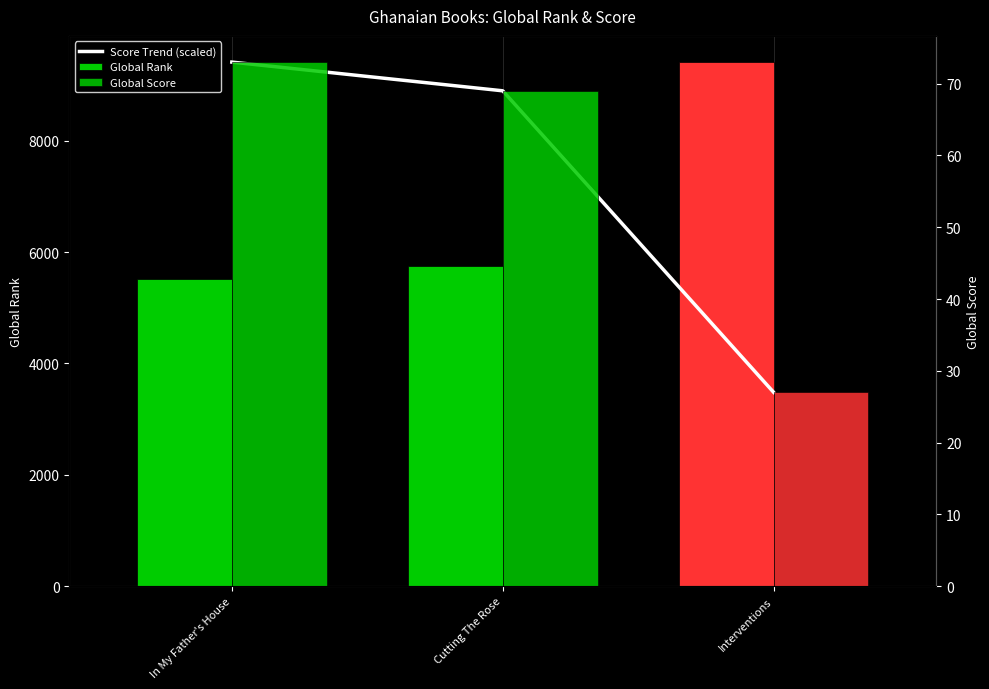

Which has a higher value, In My Father's House or Interventions?

In My Father's House